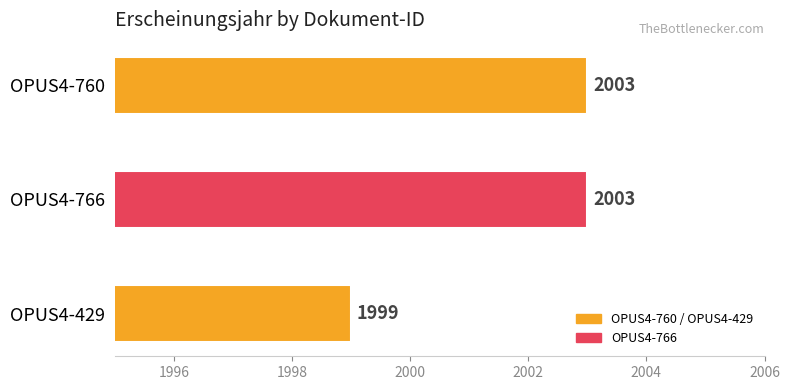

What is the value of the 1st bar from the top?

2003